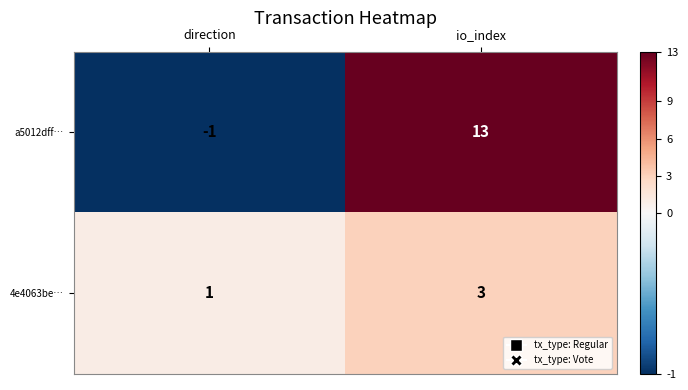

What is the greatest value displayed?

13